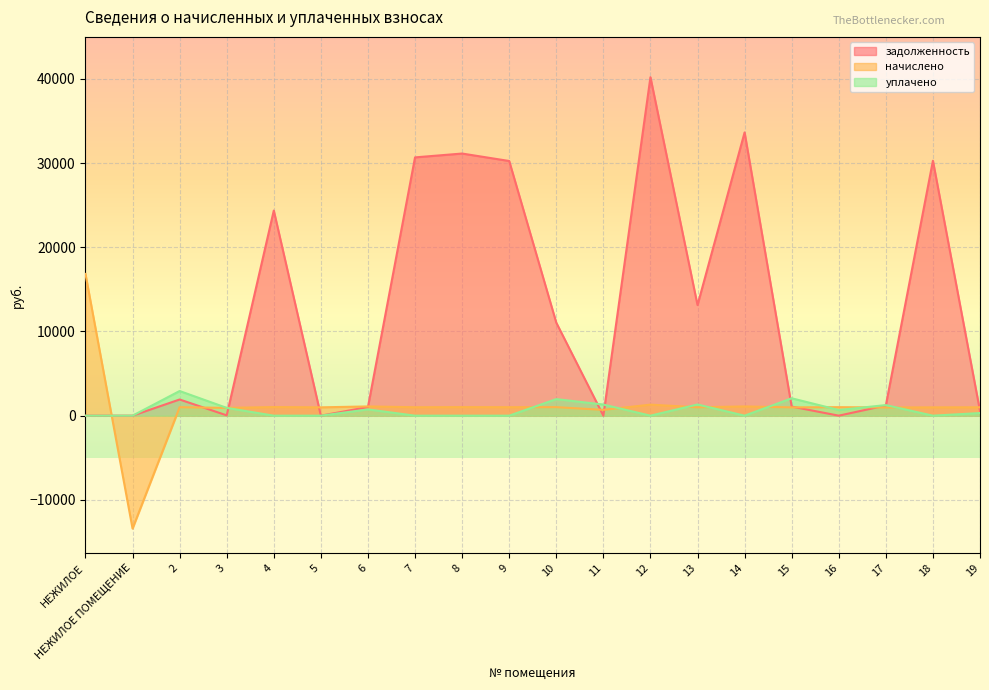

At how many categories does at least one series exceed -8833?

20